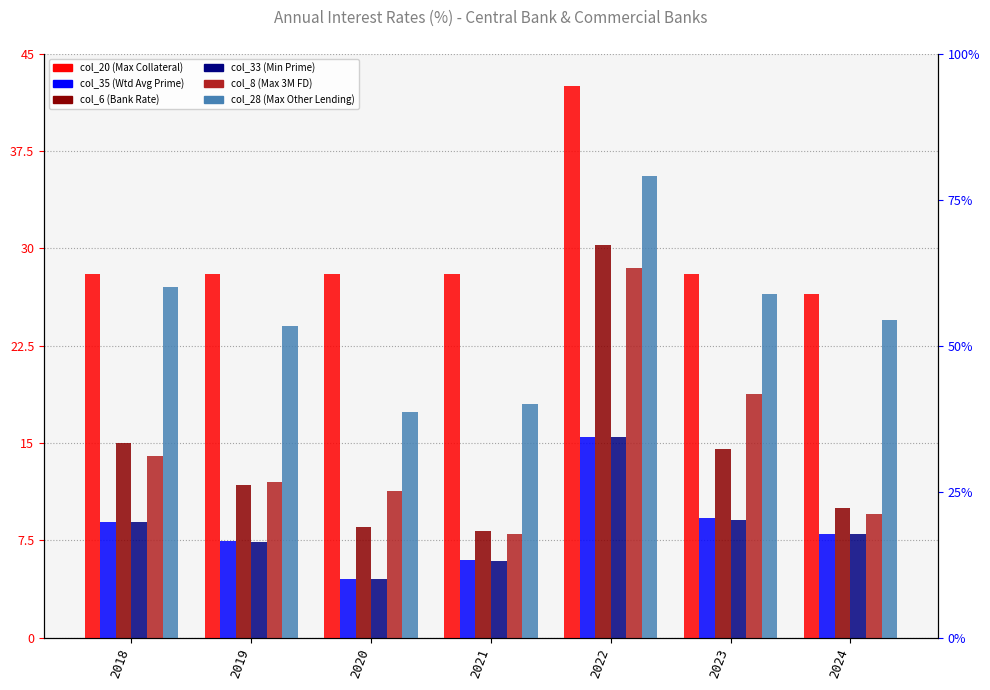

What is the difference between the highest and lowest values at 2023?

18.9